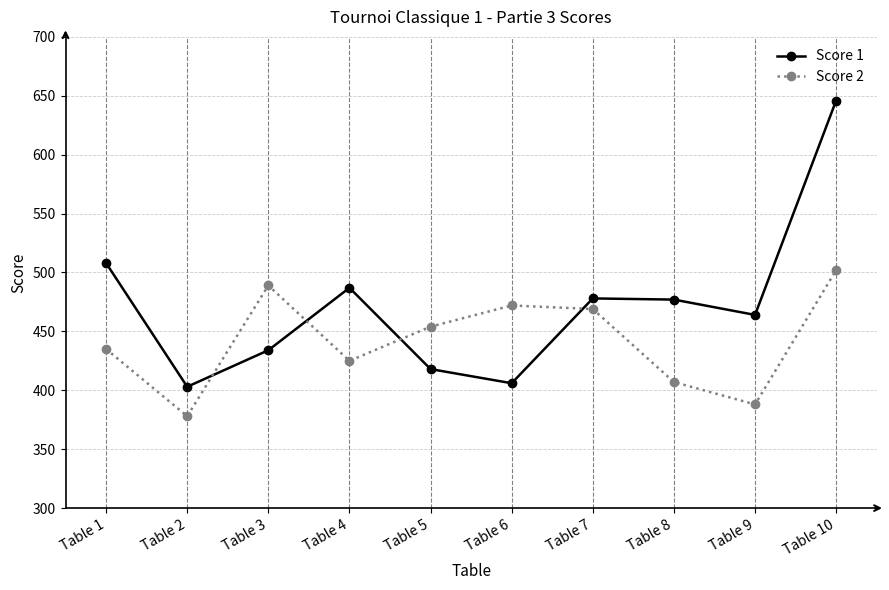

The value of Score 1 at Table 5 is 418. True or false?

True